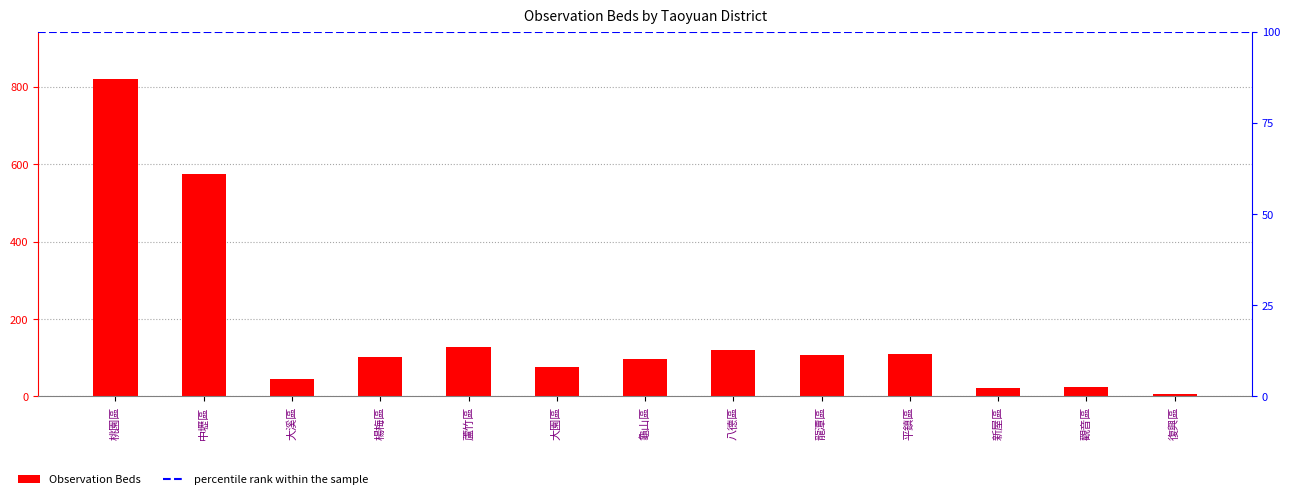

Are the bars horizontal?

No